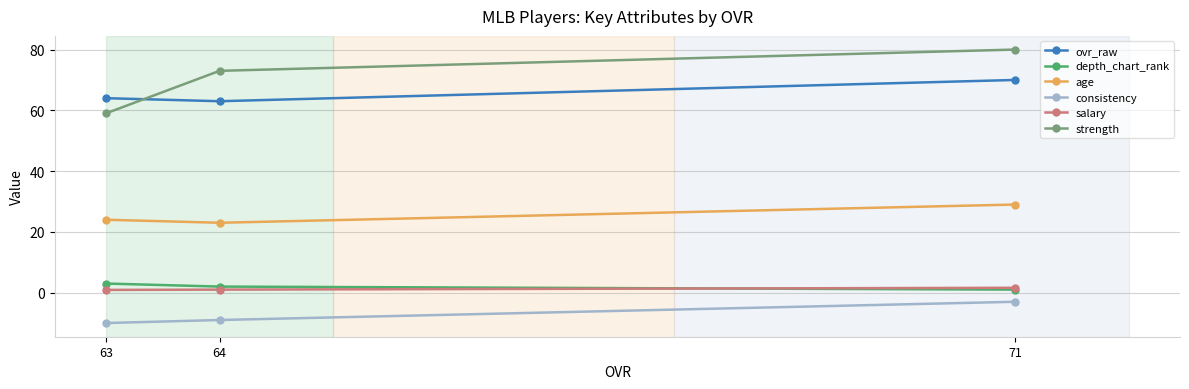

Where is depth_chart_rank nearest to the value 2?

64